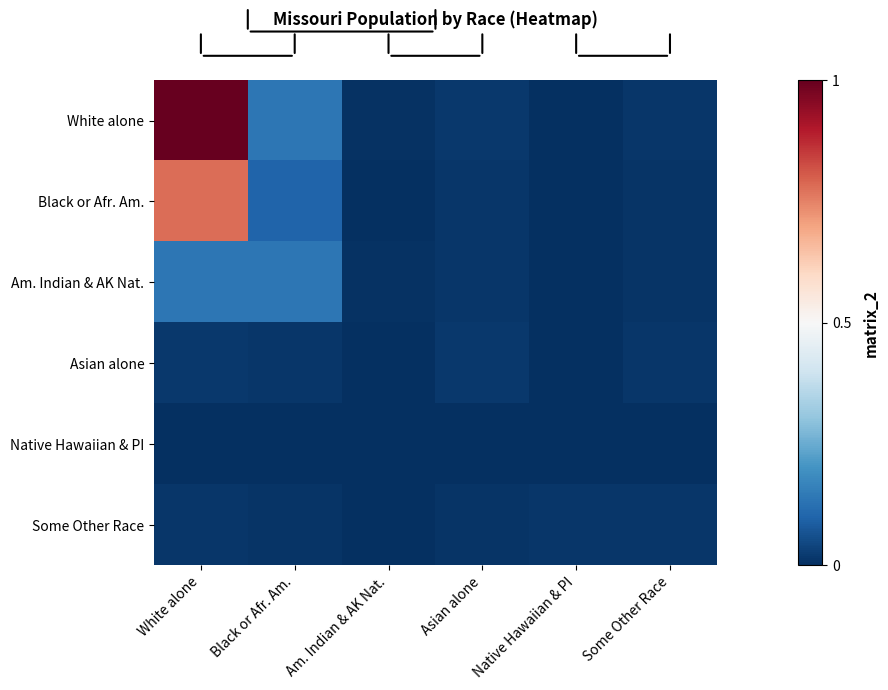

List the series in order of their peak value, highest first.

White alone, Black or Afr. Am., Am. Indian & AK Nat., Asian alone, Some Other Race, Native Hawaiian & PI